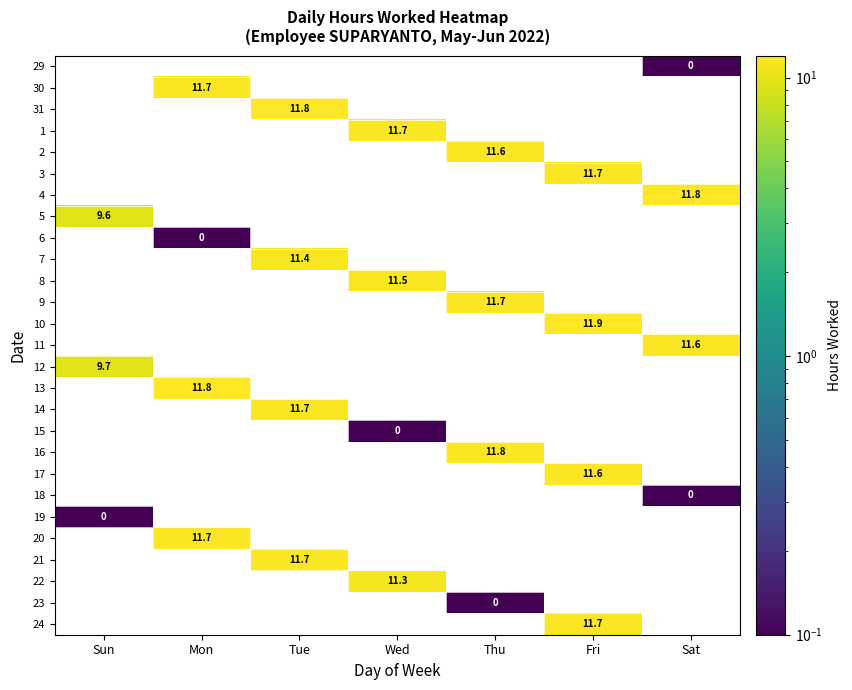

Which has a higher value, Tue or Fri?

Fri